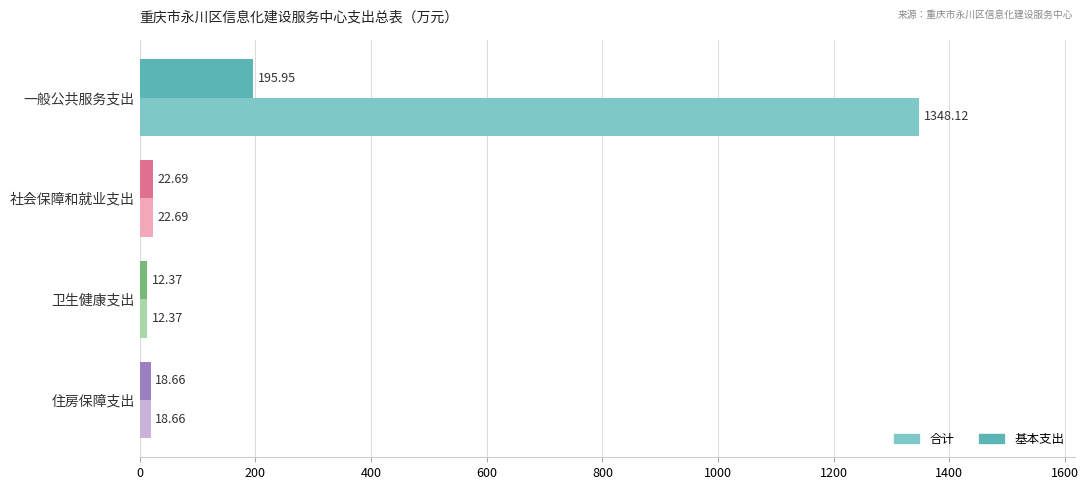

What is the sum of all 基本支出 values?

249.7